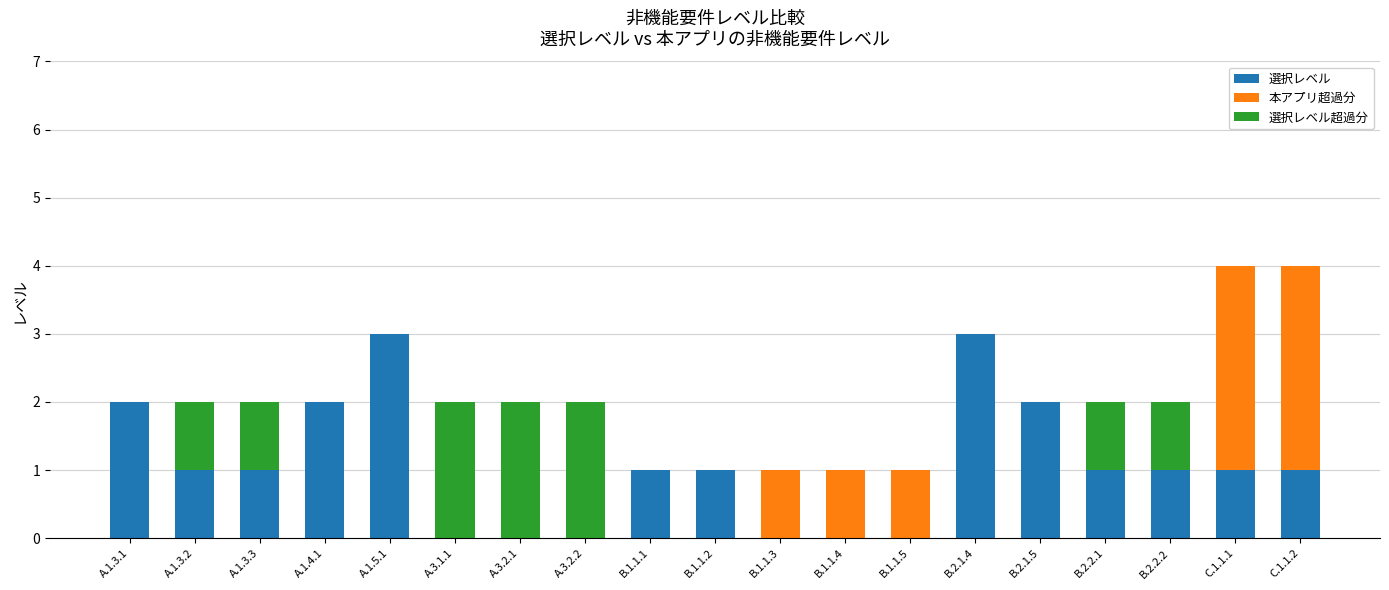

How many bars are there in each group?

3